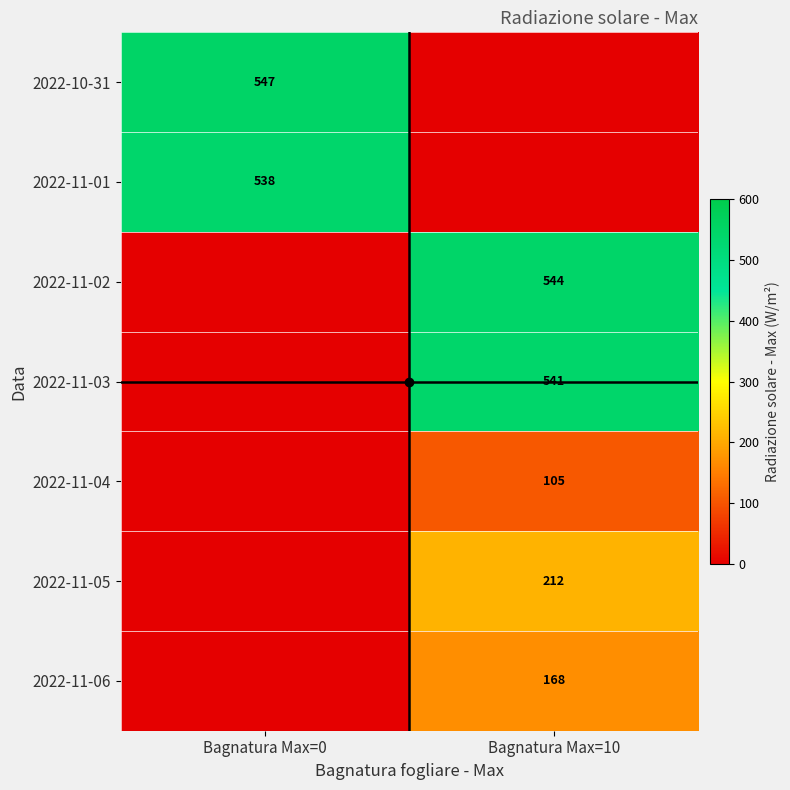

What is the average value of the 2022-11-06 series?

84.1